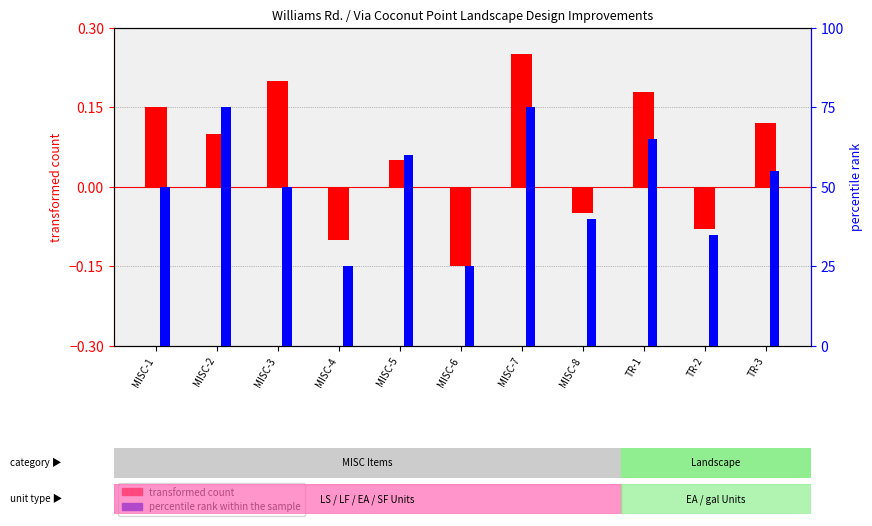

What is the spread (max minus min) of values at MISC-8?

40.0